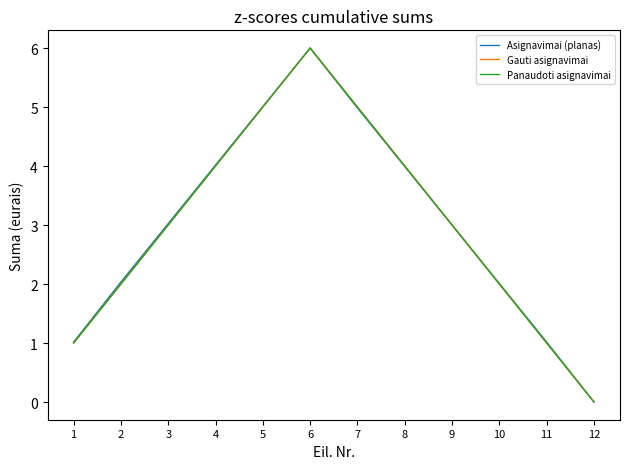

Between which two adjacent categories do Panaudoti asignavimai and Asignavimai (planas) first intersect?

5 and 6